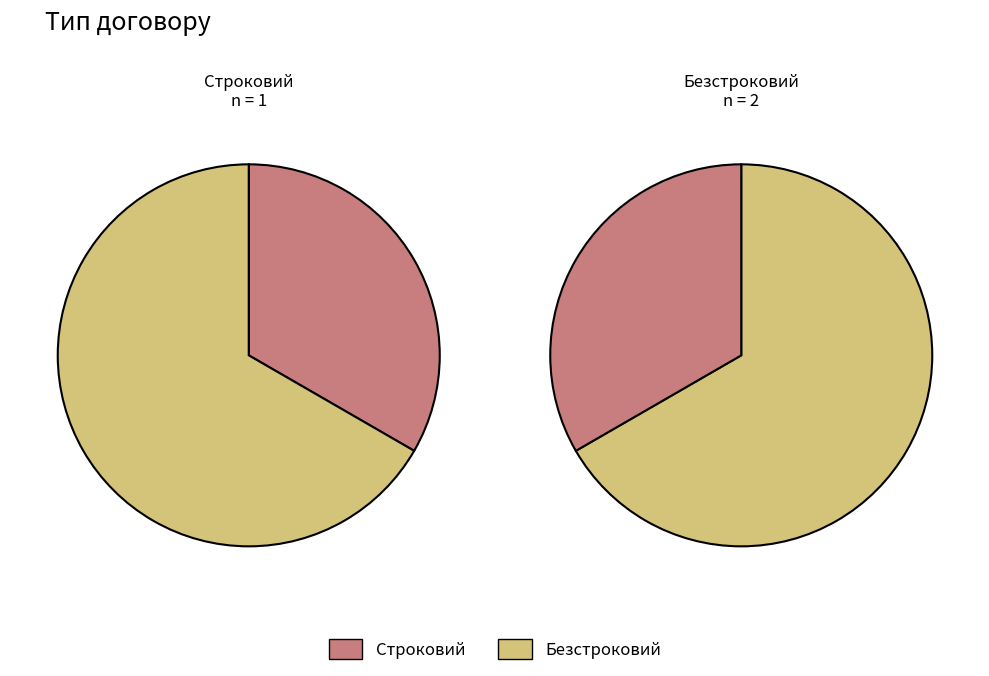

What is the smallest slice in the pie chart?

Строковий